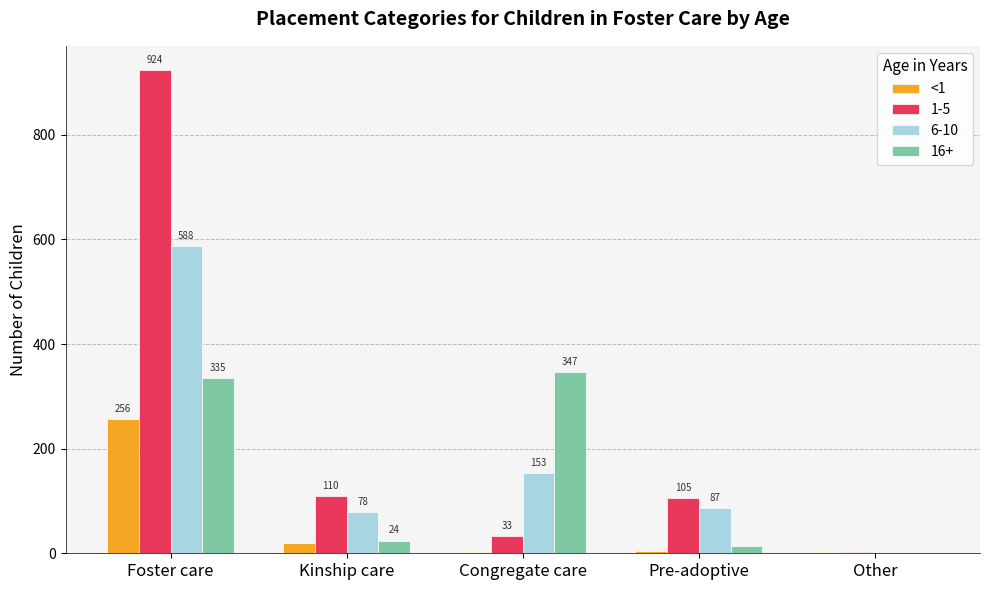

What is the sum of all 6-10 values?

907